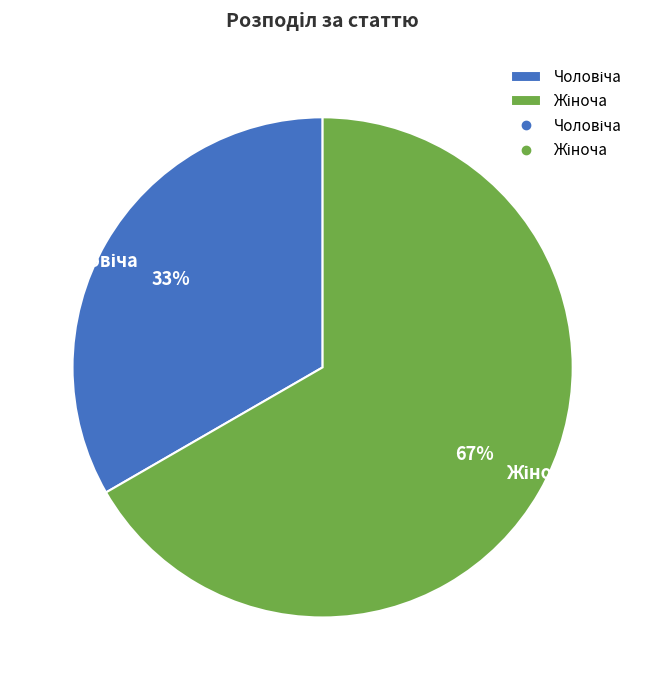

To the nearest percent, what is the average slice percentage?

50%